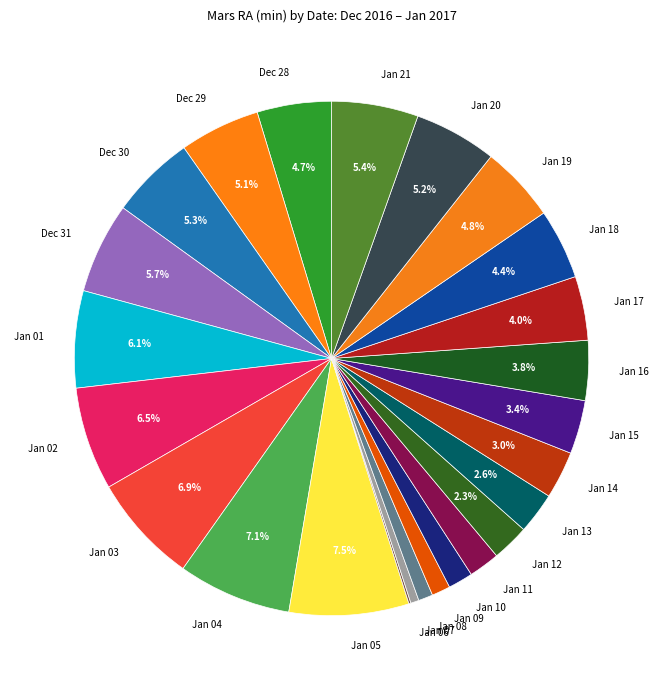

Does any single category account for the majority?

No